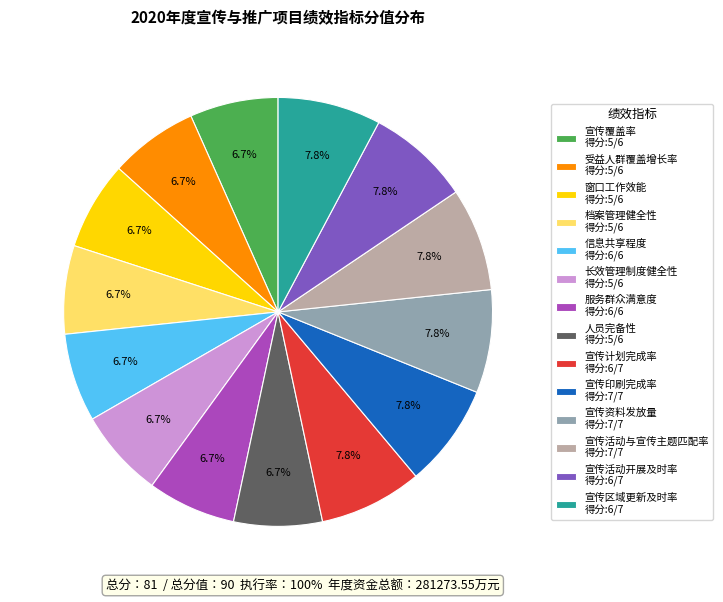

To the nearest percent, what is the combined percentage of 宣传资料发放量 and 宣传计划完成率?

16%